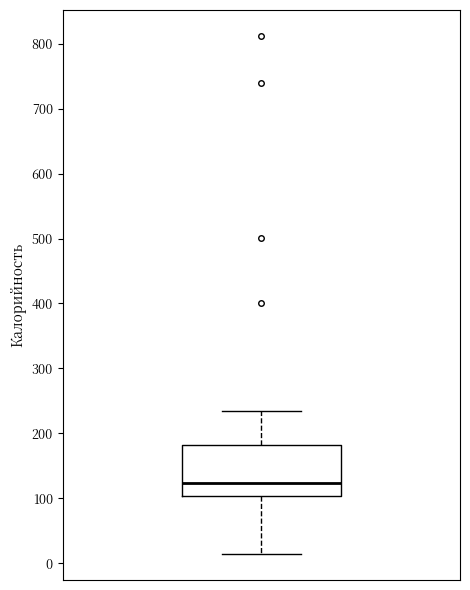

Read this box plot against the y-axis: the position of the median line, the range covered by the box, and the ends of both whiskers. The values are not printed on the chart, so give them approximately, as read against the axis.

median 120, box 100 to 180, whiskers 10 to 240